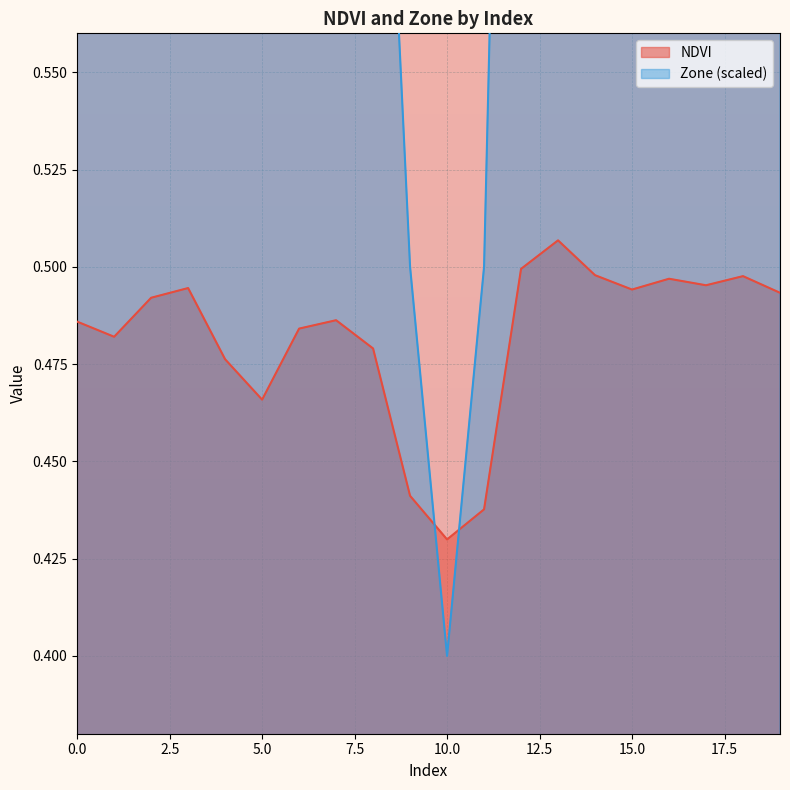

Is it true that NDVI equals 0.3 at 4?

False